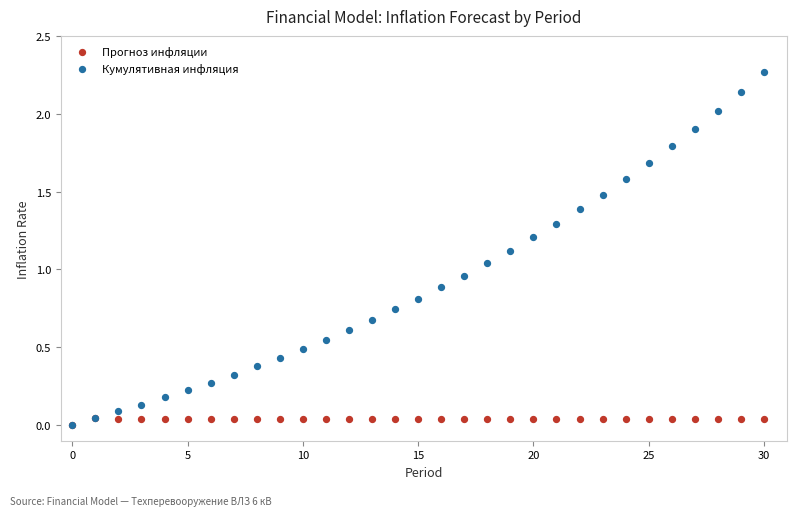

Which series contains the highest Y value?

Кумулятивная инфляция